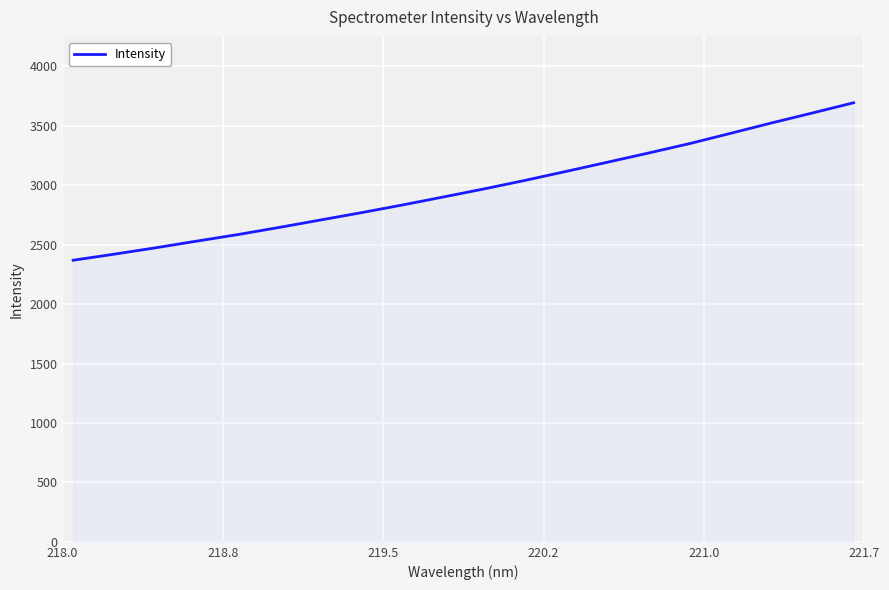

What is the difference between the maximum and second lowest values?

1273.7